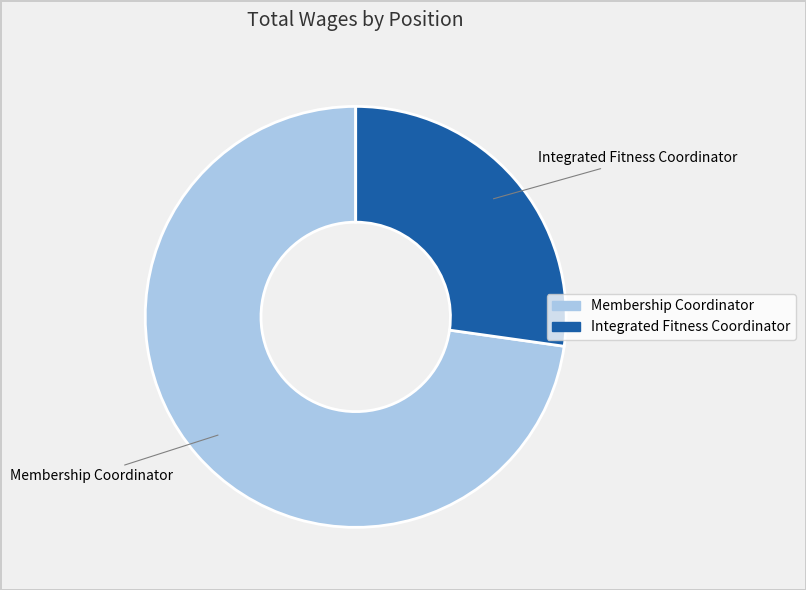

Does Membership Coordinator represent more than half of the total?

Yes